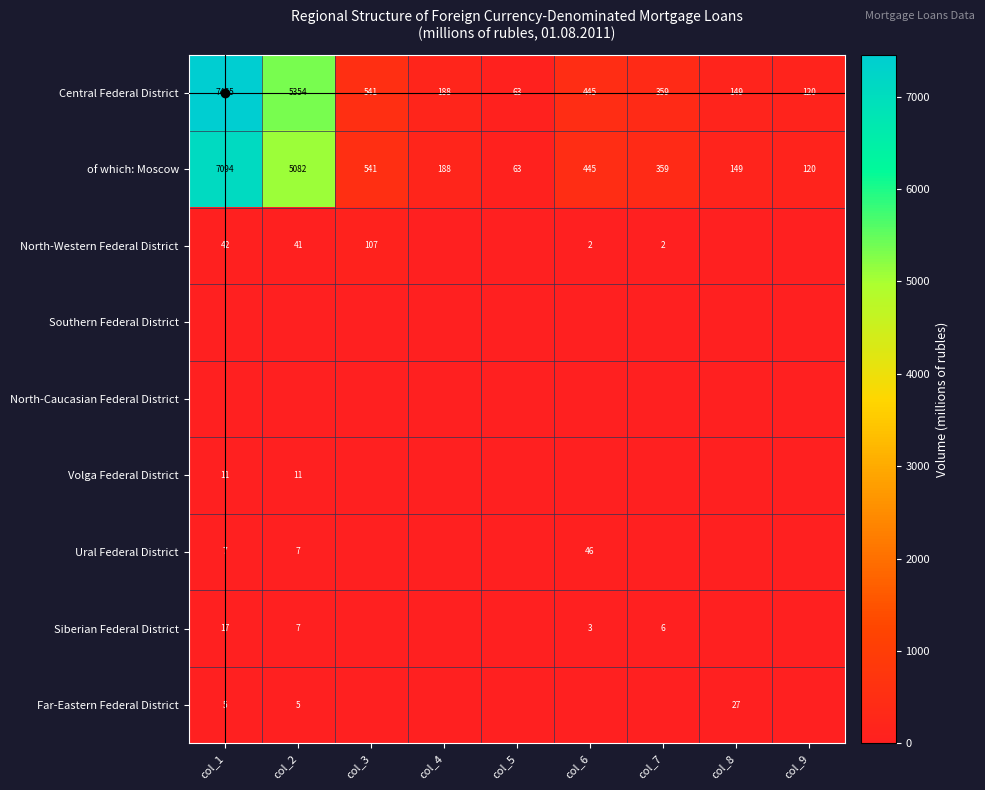

What is the minimum value for of which: Moscow?

63